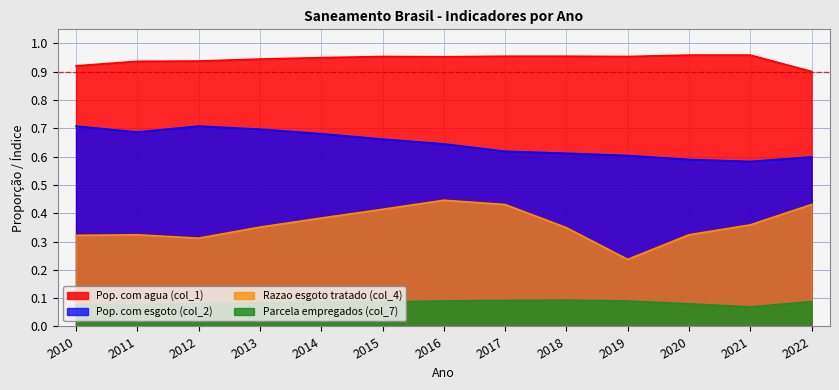

At which category is the sum across all series the highest?

2016